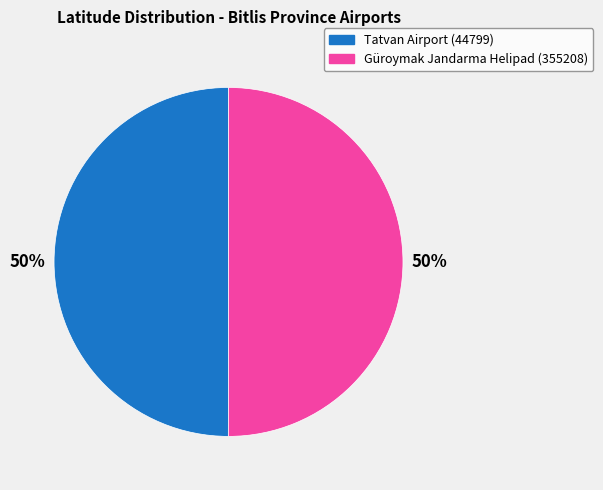

To the nearest percent, what percentage of the pie is Tatvan Airport (44799)?

50%